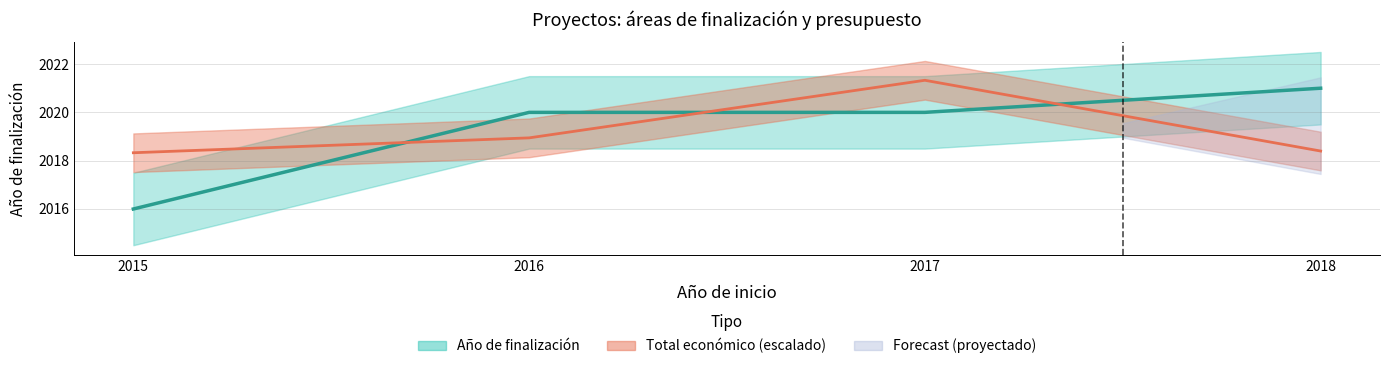

What is the maximum value for Total económico?

2021.3